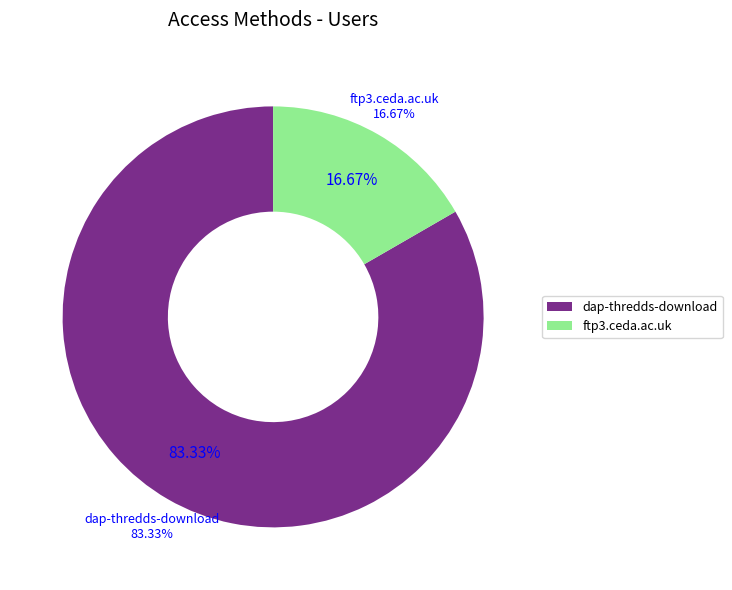

What is the change in value from dap-thredds-download to ftp3.ceda.ac.uk?

-4